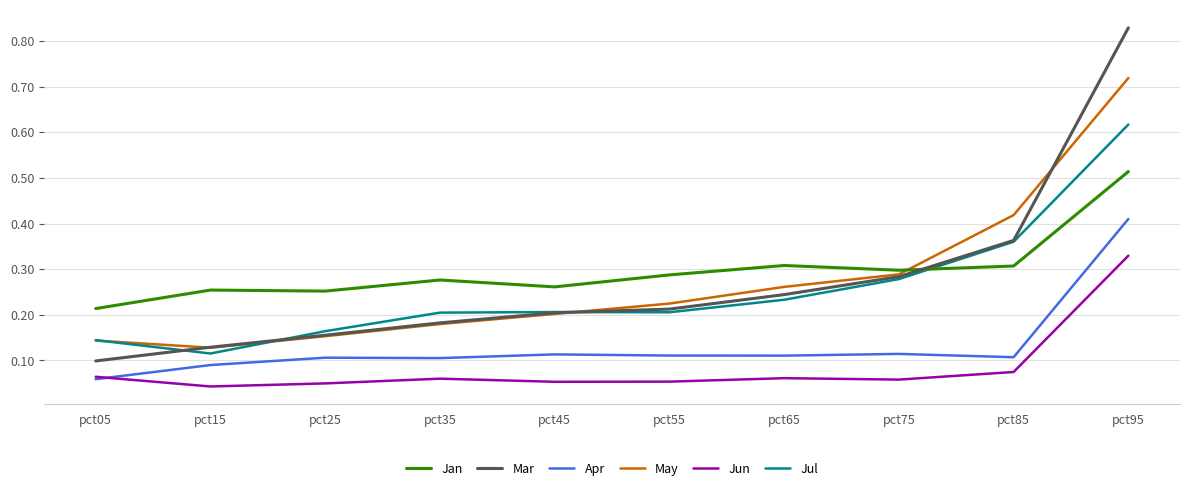

Which series has the largest total across all categories?

Jan